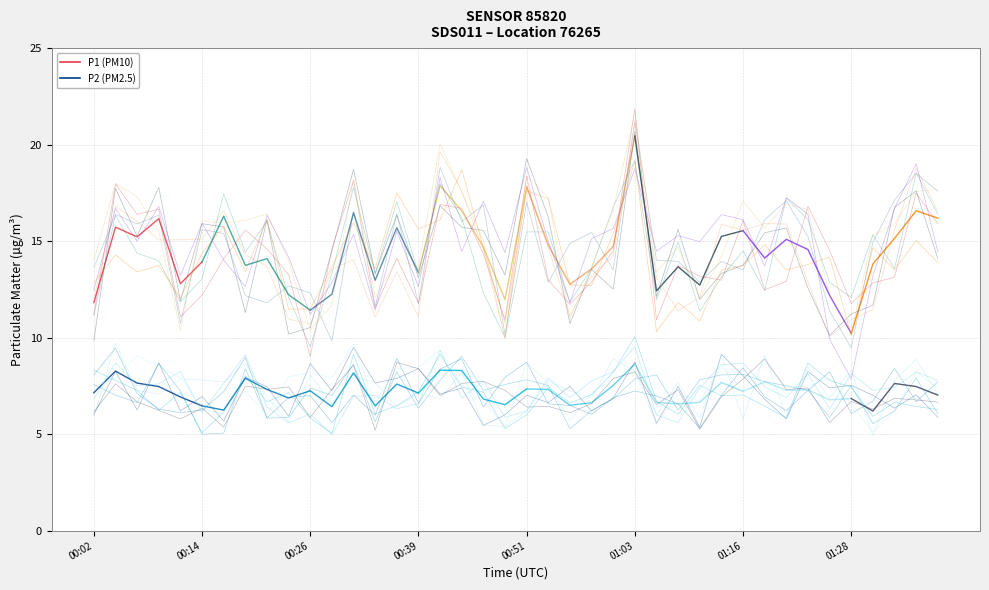

List the series in order of their overall mean, lowest first.

P2, P1